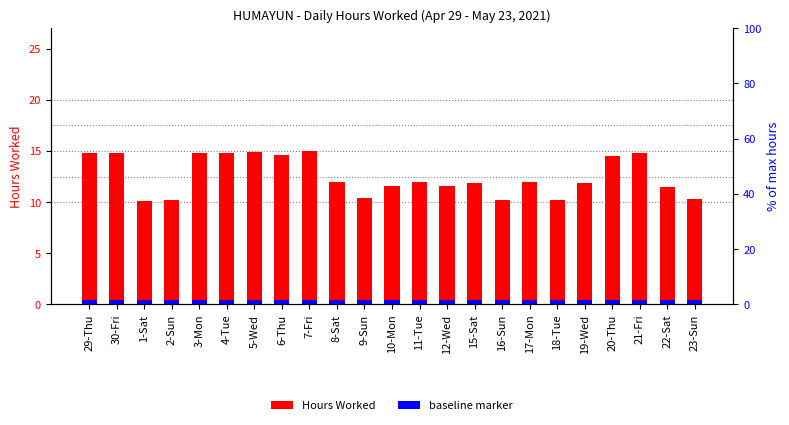

The Hours Worked series shows 14.8 at 29-Thu. True or false?

True